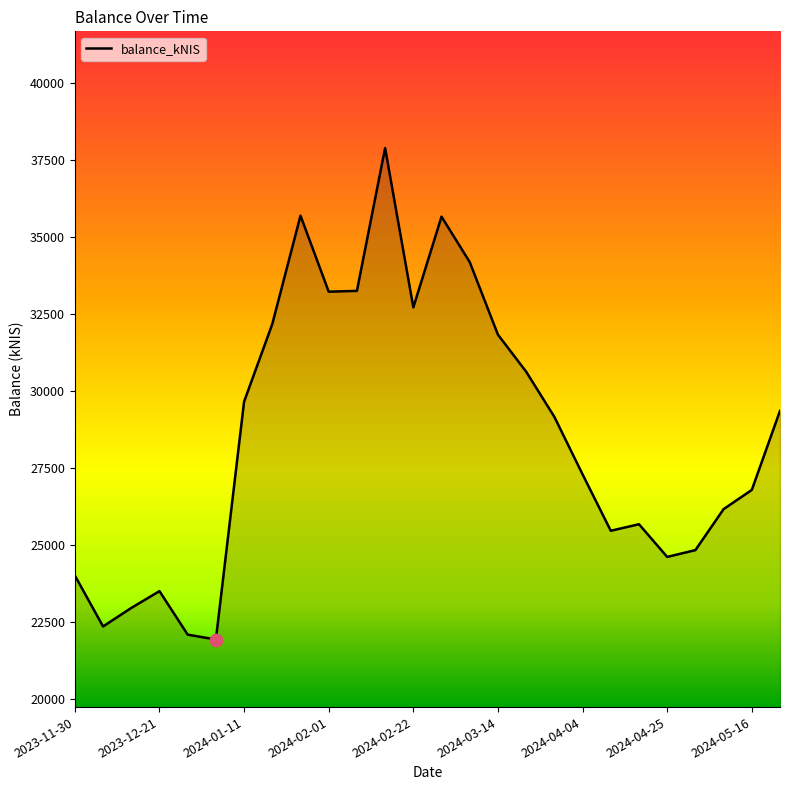

What is the minimum value shown in the chart?

21941.1